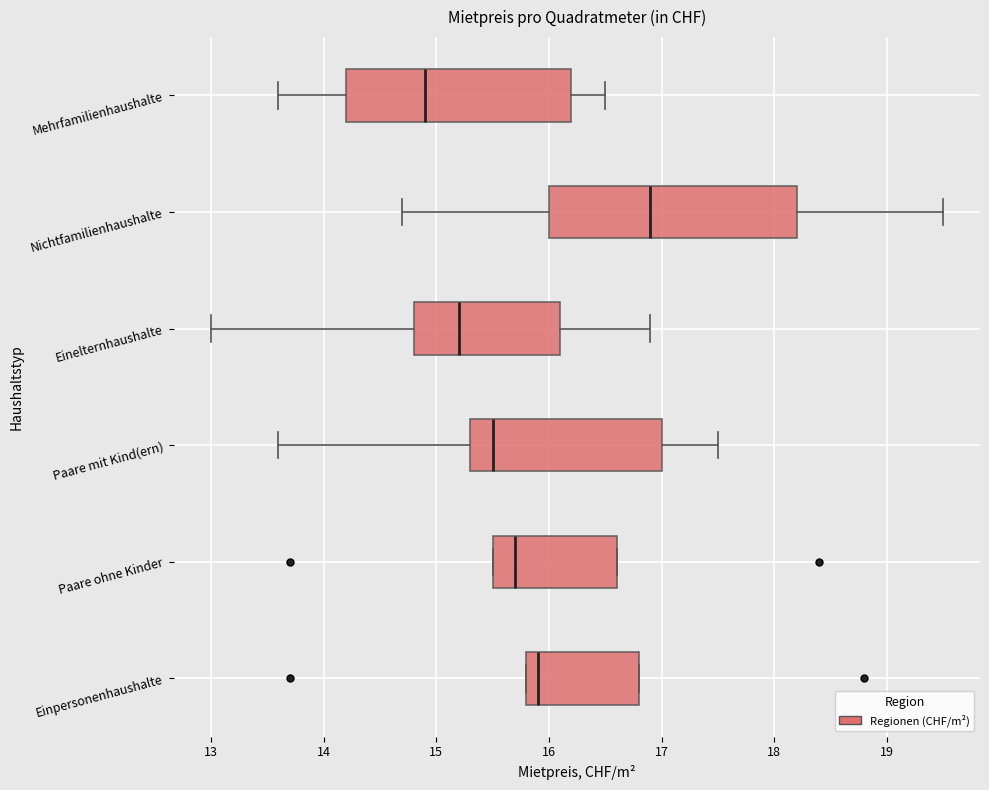

Reading bottom to top, transcribe this box plot: for each box, give where its median line is, the range the box spans, and where its two whiskers end, as read against the x-axis. The values are not printed on the chart, so give them approximately, as read against the axis.

Einpersonenhaushalte: median 15.9, box 15.8 to 16.8, whiskers 15.8 to 16.8
Paare ohne Kinder: median 15.7, box 15.5 to 16.6, whiskers 15.5 to 16.6
Paare mit Kind(ern): median 15.5, box 15.3 to 17.0, whiskers 13.6 to 17.5
Einelternhaushalte: median 15.2, box 14.8 to 16.1, whiskers 13.0 to 16.9
Nichtfamilienhaushalte: median 16.9, box 16.0 to 18.2, whiskers 14.7 to 19.5
Mehrfamilienhaushalte: median 14.9, box 14.2 to 16.2, whiskers 13.6 to 16.5